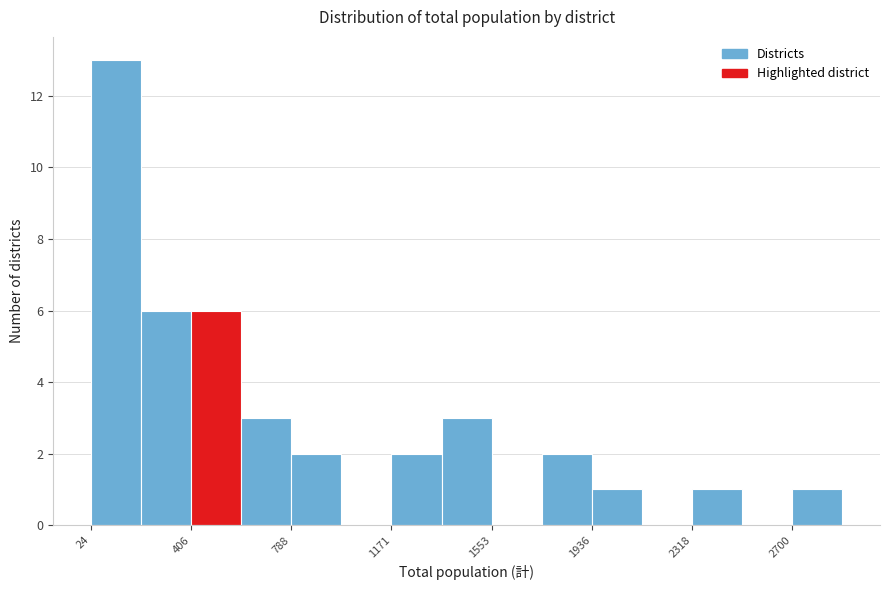

Around what value on the x-axis is the tallest bar? Give the approximate position of its centre, as read against the axis.

100